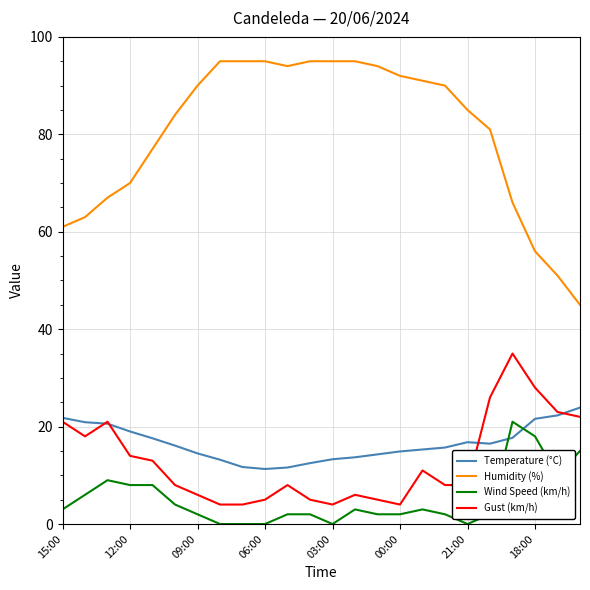

Which series has the largest total across all categories?

Humidity (%)